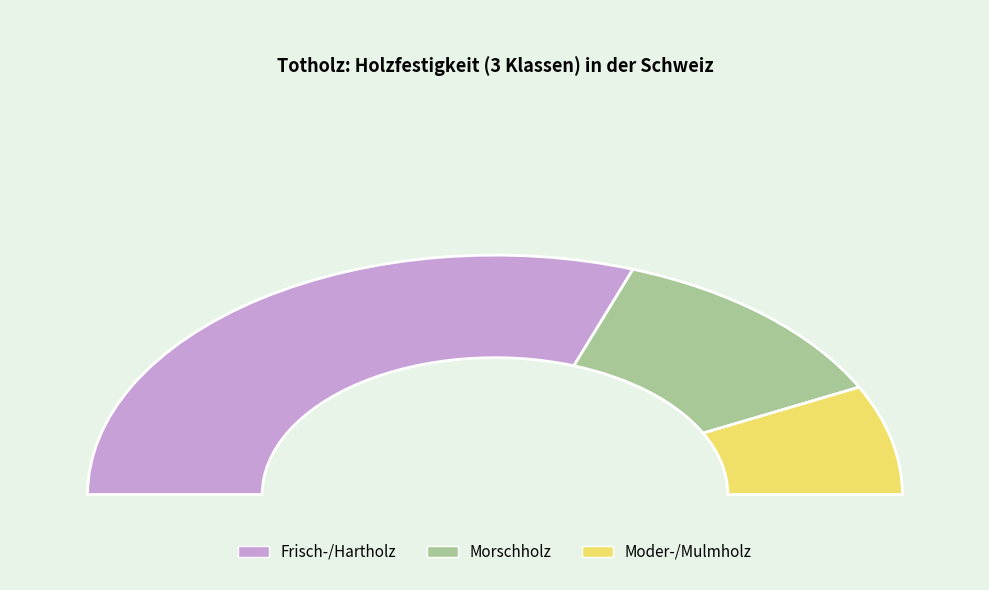

The Frisch-/Hartholz slice represents 67% of the pie. True or false?

False